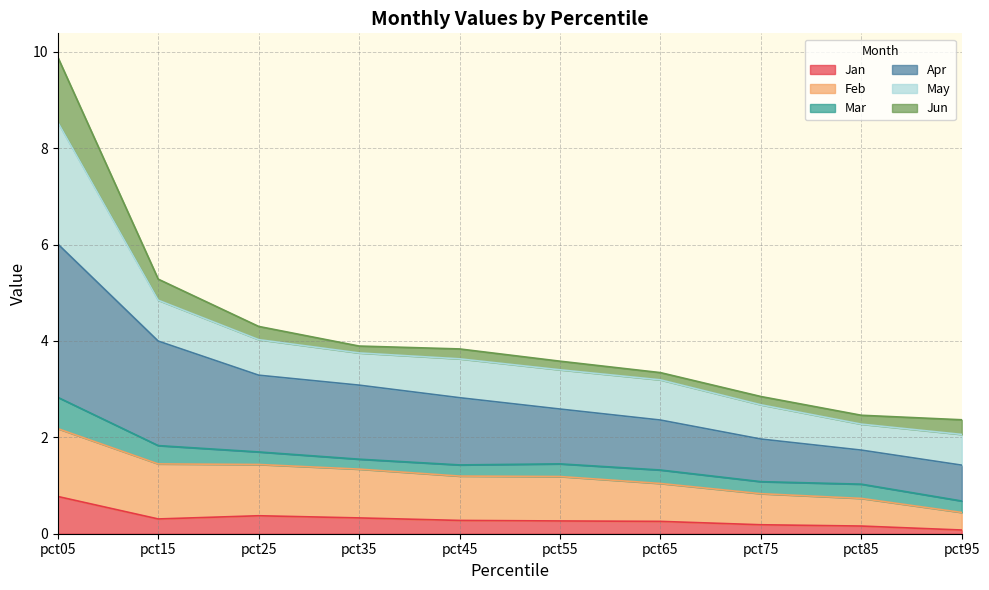

At which label does Jan reach its peak?

pct05